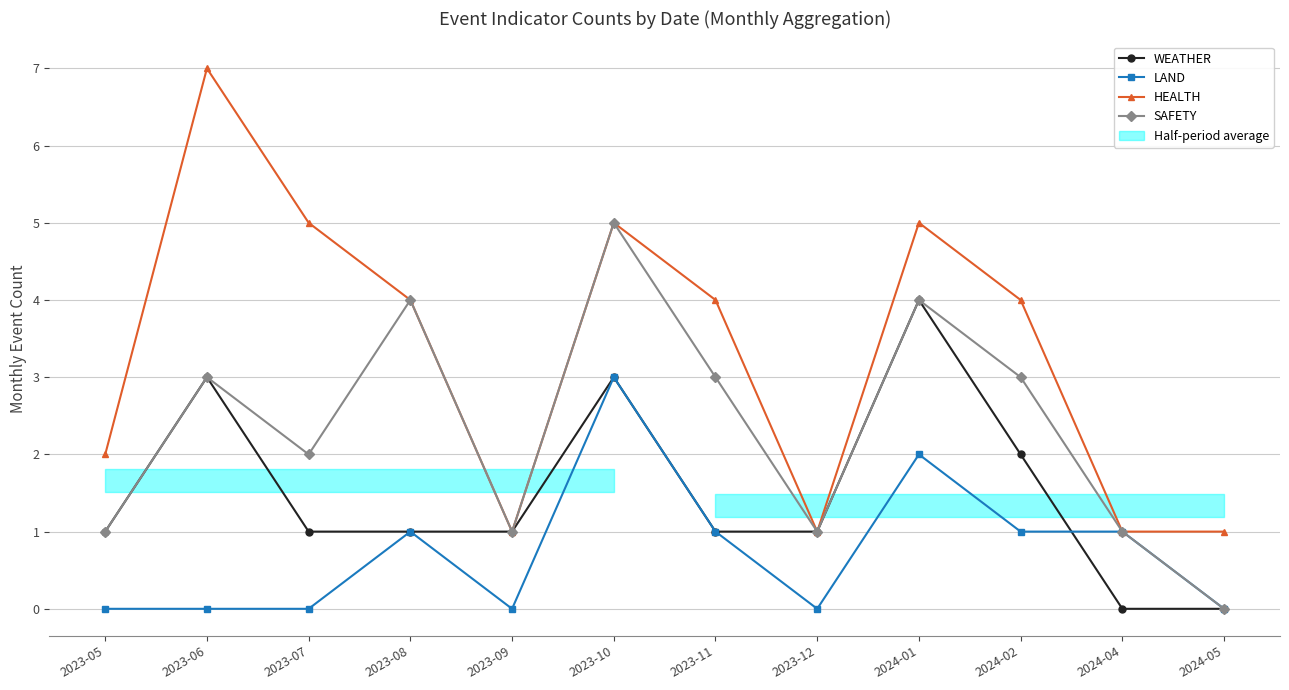

Where is the first local minimum for SAFETY?

2023-07